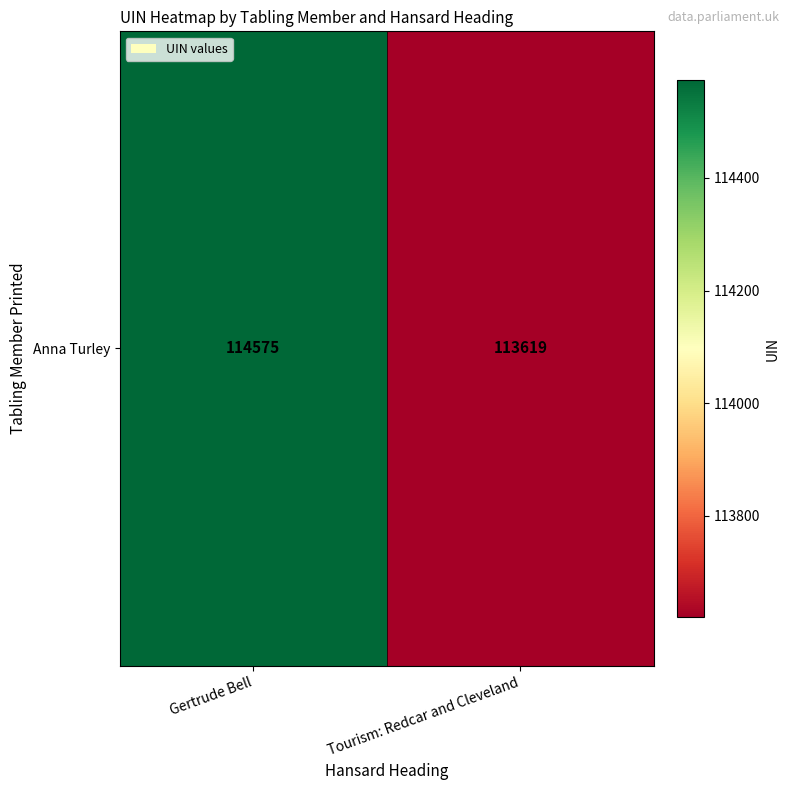

Reading right to left, extract all data points from this chart.

Tourism: Redcar and Cleveland=113619	Gertrude Bell=114575